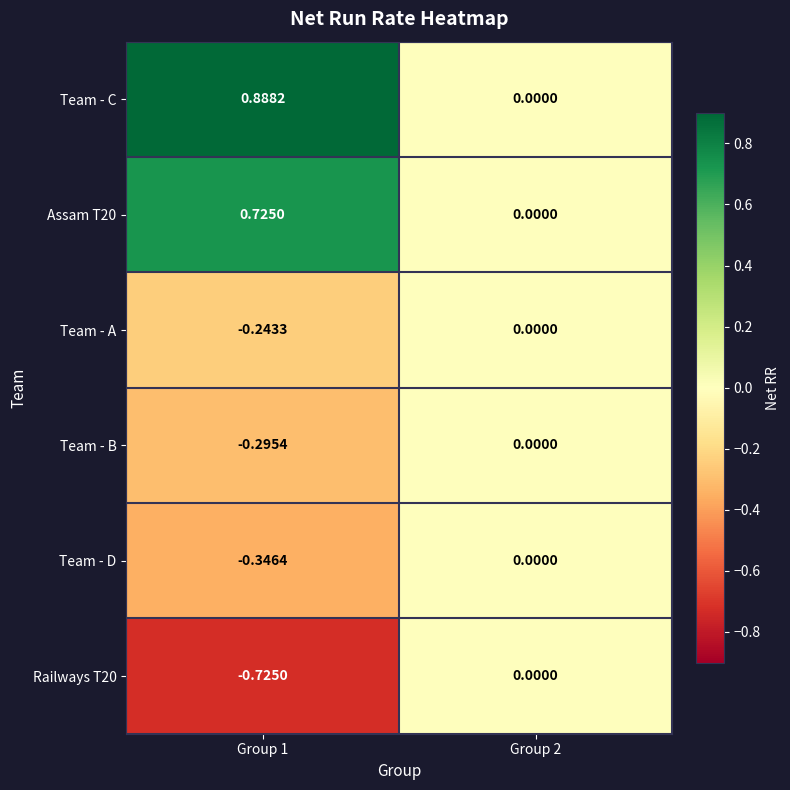

How many distinct data groups are displayed?

6